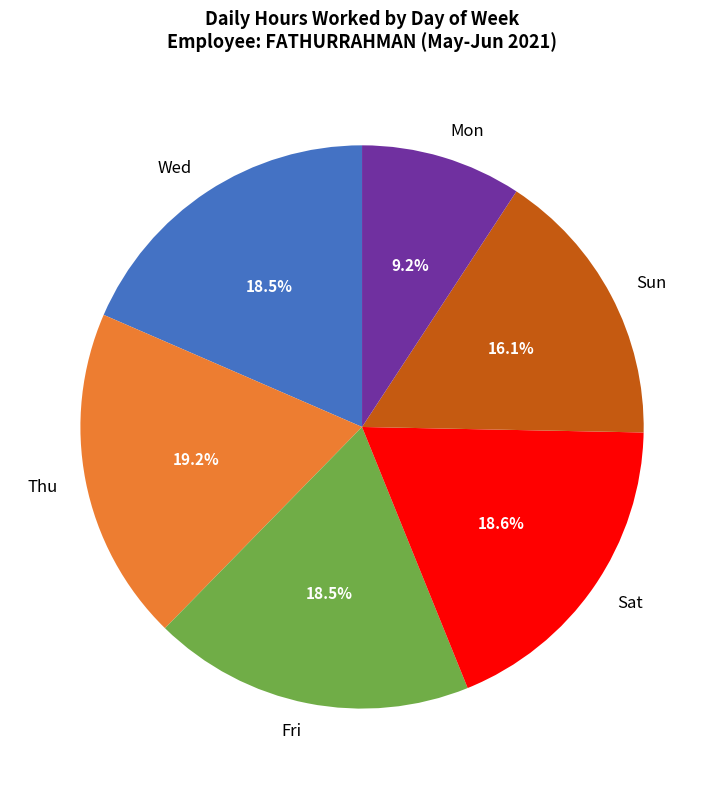

Which has a higher value, Sat or Sun?

Sat